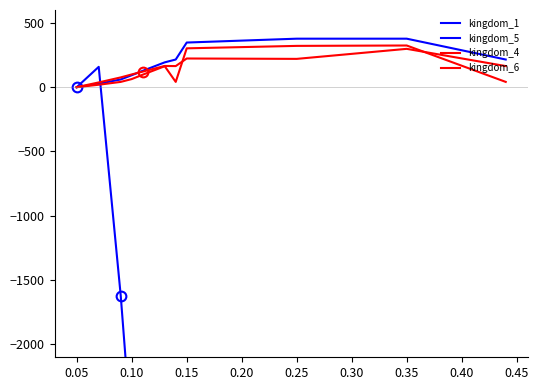

How many times do kingdom_4 and kingdom_6 cross each other?

2